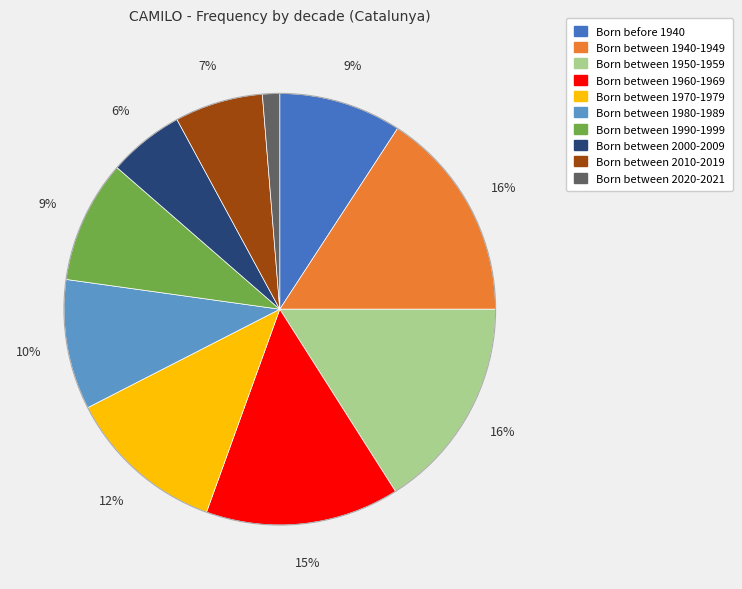

How many slices are in this pie chart?

10